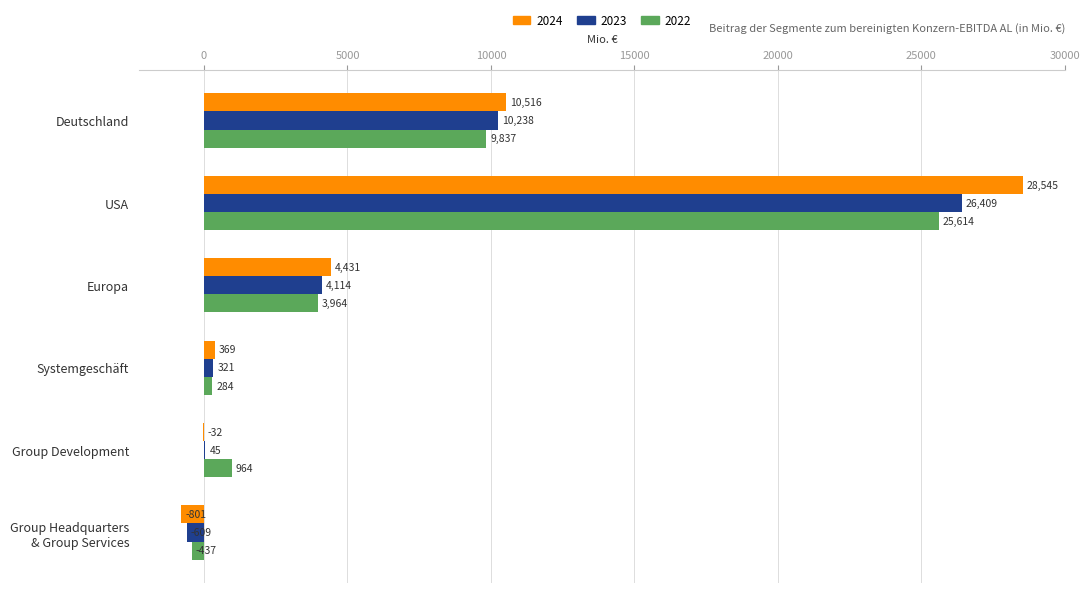

What is the spread (max minus min) of values at Group Development?

996